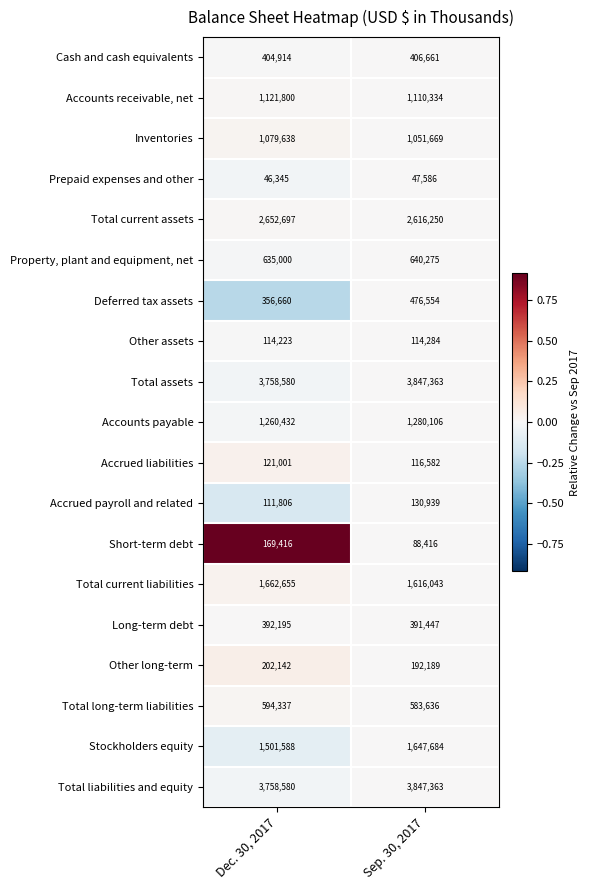

What is the spread (max minus min) of values at Dec. 30, 2017?

3712235